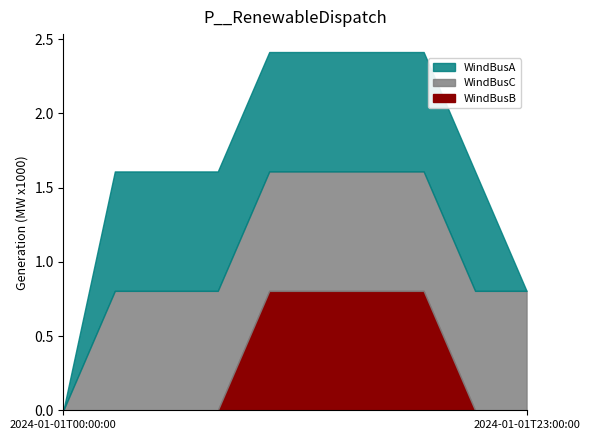

Which series has the widest spread of values?

WindBusC